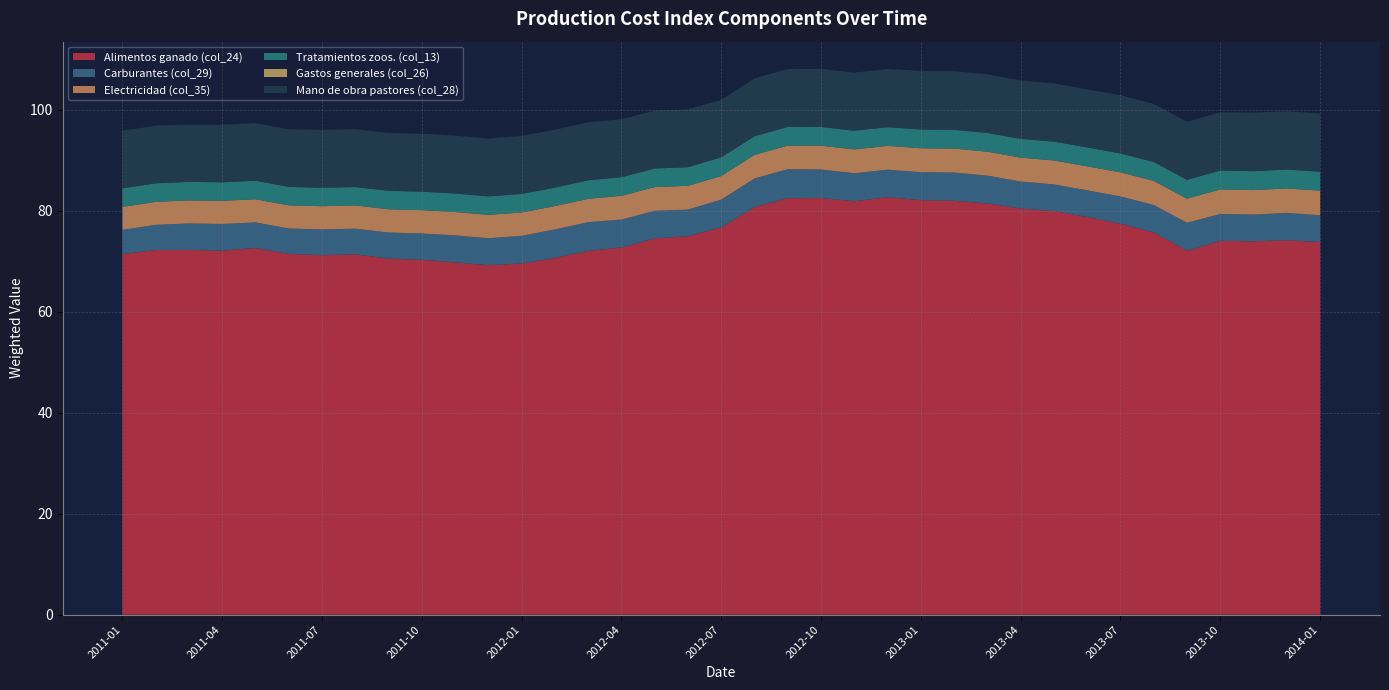

Reading left to right, transcribe all the data shown in this chart.

Alimentos ganado (col_24): 2011-01=71.4	2011-02=72.2	2011-03=72.2	2011-04=72.1	2011-05=72.6	2011-06=71.4	2011-07=71.2	2011-08=71.3	2011-09=70.5	2011-10=70.3	2011-11=69.7	2011-12=69.2	2012-01=69.5	2012-02=70.6	2012-03=72.0	2012-04=72.7	2012-05=74.5	2012-06=74.9	2012-07=76.7	2012-08=80.7	2012-09=82.5	2012-10=82.5	2012-11=81.8	2012-12=82.6	2013-01=82.1	2013-02=81.9	2013-03=81.4	2013-04=80.4	2013-05=79.9	2013-06=78.7	2013-07=77.4	2013-08=75.6	2013-09=72.0	2013-10=74.0	2013-11=73.9	2013-12=74.1	2014-01=73.8
Carburantes (col_29): 2011-01=4.8	2011-02=5.0	2011-03=5.2	2011-04=5.3	2011-05=5.1	2011-06=5.0	2011-07=5.1	2011-08=5.1	2011-09=5.2	2011-10=5.2	2011-11=5.3	2011-12=5.3	2012-01=5.5	2012-02=5.6	2012-03=5.7	2012-04=5.5	2012-05=5.5	2012-06=5.3	2012-07=5.5	2012-08=5.6	2012-09=5.7	2012-10=5.7	2012-11=5.6	2012-12=5.5	2013-01=5.5	2013-02=5.6	2013-03=5.5	2013-04=5.3	2013-05=5.3	2013-06=5.3	2013-07=5.4	2013-08=5.5	2013-09=5.5	2013-10=5.3	2013-11=5.3	2013-12=5.4	2014-01=5.3
Electricidad (col_35): 2011-01=4.5	2011-02=4.5	2011-03=4.5	2011-04=4.6	2011-05=4.6	2011-06=4.6	2011-07=4.6	2011-08=4.6	2011-09=4.6	2011-10=4.6	2011-11=4.6	2011-12=4.6	2012-01=4.6	2012-02=4.6	2012-03=4.6	2012-04=4.7	2012-05=4.7	2012-06=4.7	2012-07=4.7	2012-08=4.7	2012-09=4.7	2012-10=4.7	2012-11=4.7	2012-12=4.7	2013-01=4.7	2013-02=4.7	2013-03=4.7	2013-04=4.7	2013-05=4.7	2013-06=4.7	2013-07=4.8	2013-08=4.8	2013-09=4.8	2013-10=4.8	2013-11=4.8	2013-12=4.8	2014-01=4.9
Tratamientos zoos. (col_13): 2011-01=3.6	2011-02=3.6	2011-03=3.6	2011-04=3.6	2011-05=3.6	2011-06=3.6	2011-07=3.6	2011-08=3.6	2011-09=3.6	2011-10=3.6	2011-11=3.6	2011-12=3.6	2012-01=3.6	2012-02=3.6	2012-03=3.6	2012-04=3.7	2012-05=3.7	2012-06=3.7	2012-07=3.7	2012-08=3.7	2012-09=3.7	2012-10=3.7	2012-11=3.7	2012-12=3.7	2013-01=3.7	2013-02=3.7	2013-03=3.7	2013-04=3.7	2013-05=3.7	2013-06=3.7	2013-07=3.7	2013-08=3.7	2013-09=3.7	2013-10=3.7	2013-11=3.7	2013-12=3.7	2014-01=3.7
Gastos generales (col_26): 2011-01=0.0	2011-02=0.0	2011-03=0.0	2011-04=0.0	2011-05=0.0	2011-06=0.0	2011-07=0.0	2011-08=0.0	2011-09=0.0	2011-10=0.0	2011-11=0.0	2011-12=0.0	2012-01=0.0	2012-02=0.0	2012-03=0.0	2012-04=0.0	2012-05=0.0	2012-06=0.0	2012-07=0.0	2012-08=0.0	2012-09=0.0	2012-10=0.0	2012-11=0.0	2012-12=0.0	2013-01=0.0	2013-02=0.0	2013-03=0.0	2013-04=0.0	2013-05=0.0	2013-06=0.0	2013-07=0.0	2013-08=0.0	2013-09=0.0	2013-10=0.0	2013-11=0.0	2013-12=0.0	2014-01=0.0
Mano de obra pastores (col_28): 2011-01=11.4	2011-02=11.4	2011-03=11.3	2011-04=11.4	2011-05=11.4	2011-06=11.4	2011-07=11.5	2011-08=11.5	2011-09=11.5	2011-10=11.5	2011-11=11.5	2011-12=11.5	2012-01=11.5	2012-02=11.5	2012-03=11.5	2012-04=11.5	2012-05=11.5	2012-06=11.5	2012-07=11.4	2012-08=11.5	2012-09=11.5	2012-10=11.5	2012-11=11.5	2012-12=11.5	2013-01=11.6	2013-02=11.6	2013-03=11.6	2013-04=11.6	2013-05=11.5	2013-06=11.5	2013-07=11.5	2013-08=11.5	2013-09=11.5	2013-10=11.5	2013-11=11.6	2013-12=11.5	2014-01=11.5